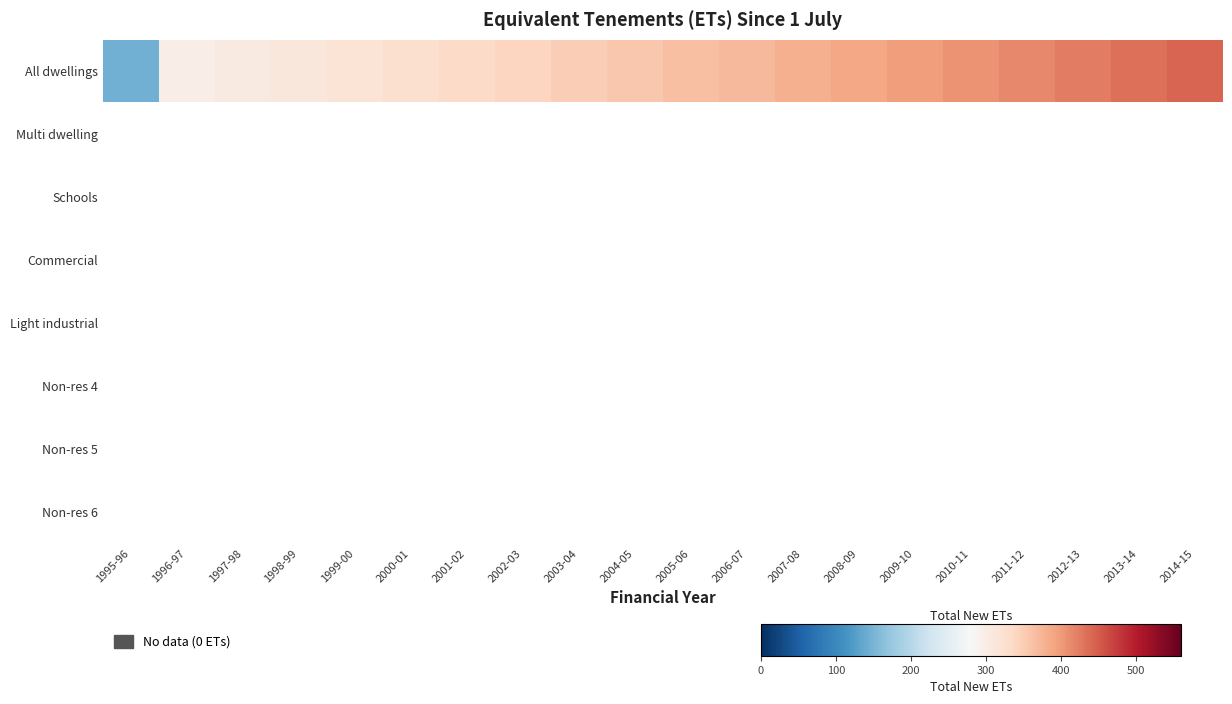

List the labels in order of Non-res 6 value, smallest first.

1995-96, 1996-97, 1997-98, 1998-99, 1999-00, 2000-01, 2001-02, 2002-03, 2003-04, 2004-05, 2005-06, 2006-07, 2007-08, 2008-09, 2009-10, 2010-11, 2011-12, 2012-13, 2013-14, 2014-15